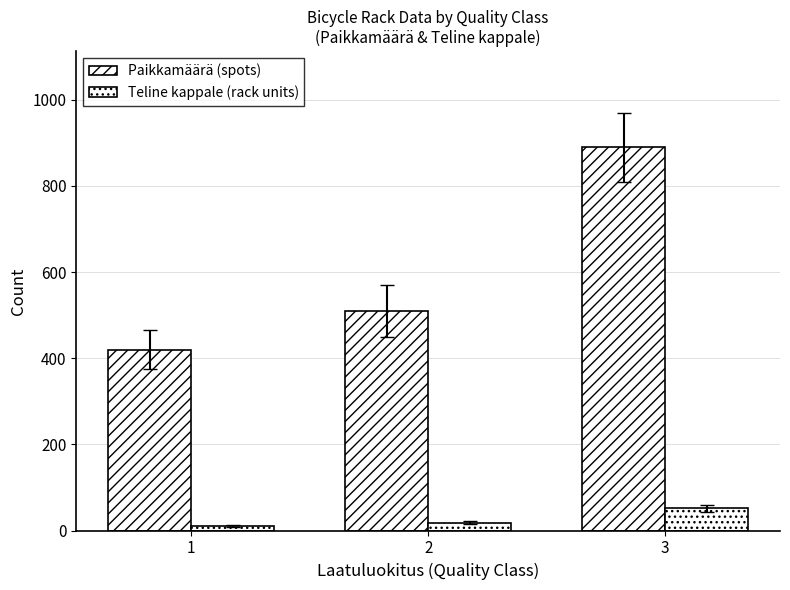

Where does the Teline kappale (rack units) series first go above 18?

3